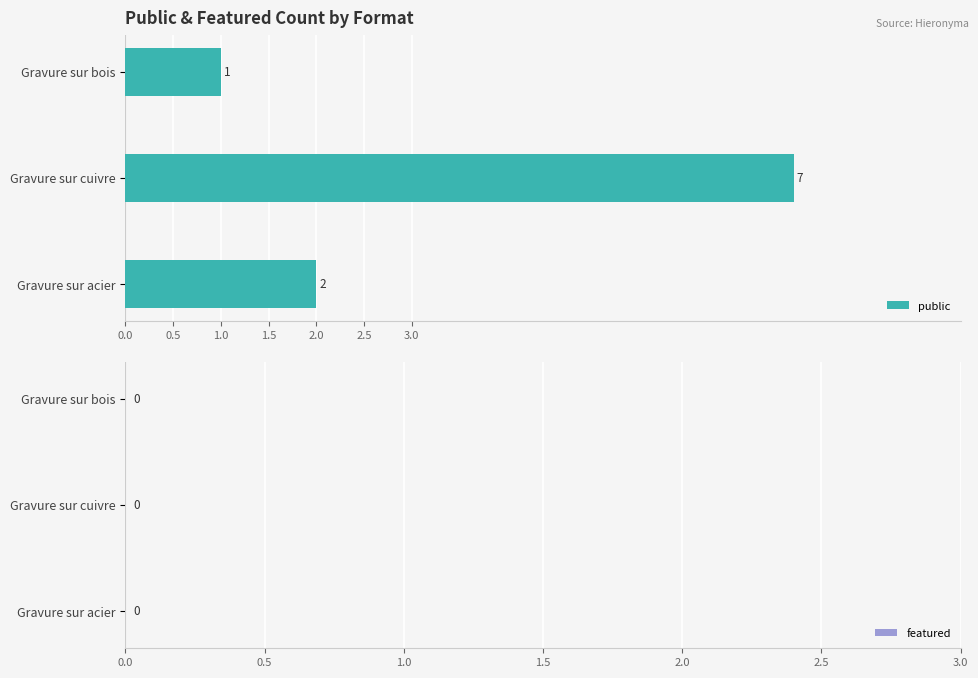

The chart shows a value of 7 at Gravure sur cuivre. True or false?

True